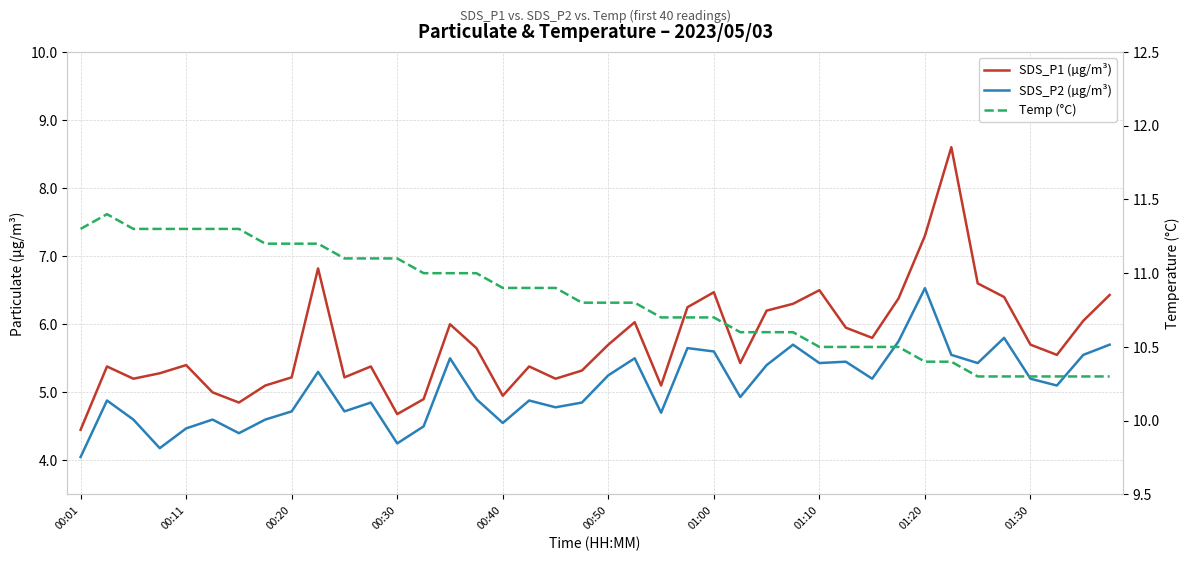

Read the SDS_P1 (µg/m³) value at 34.

6.6